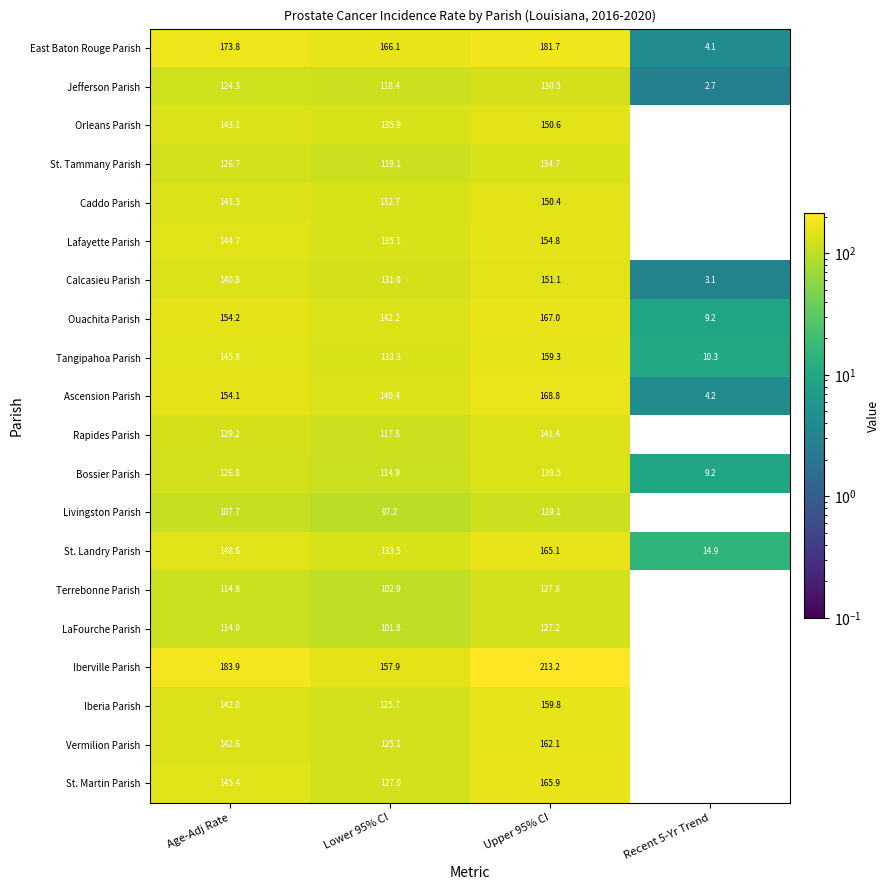

The Vermilion Parish series shows 125.1 at Lower 95% CI. True or false?

True